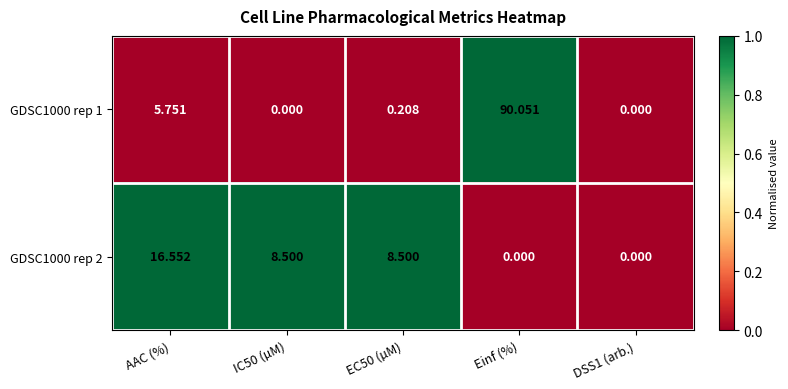

How many categories are shown in the chart?

5